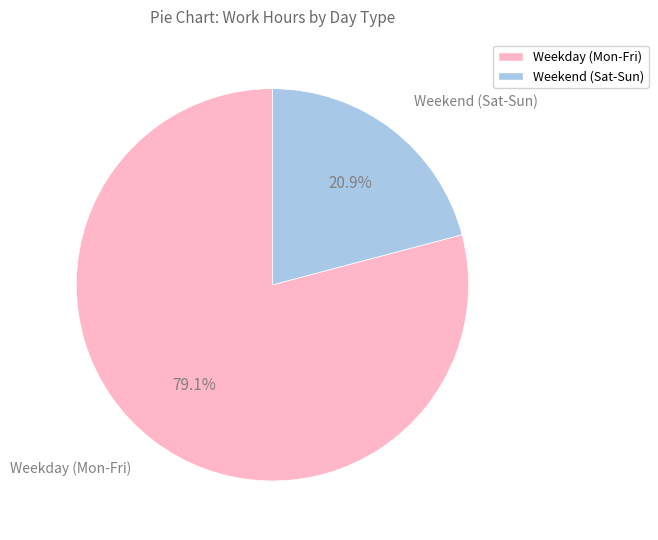

How much of the chart is everything except Weekday (Mon-Fri)?

20.9%